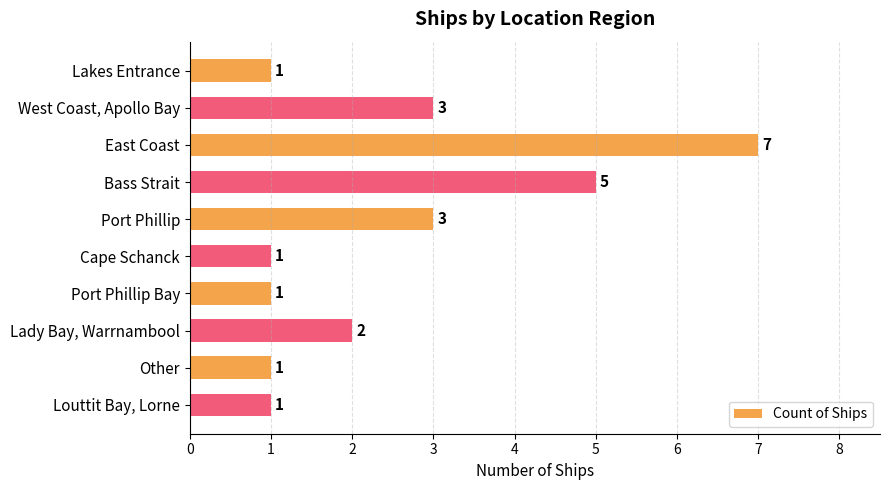

What is the label of the 5th bar from the bottom?

Cape Schanck